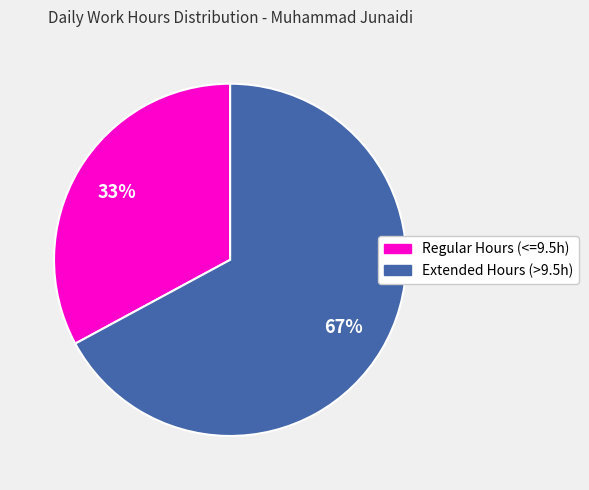

What is the ratio of the value at Extended Hours (>9.5h) to the value at Regular Hours (<=9.5h)?

2.0